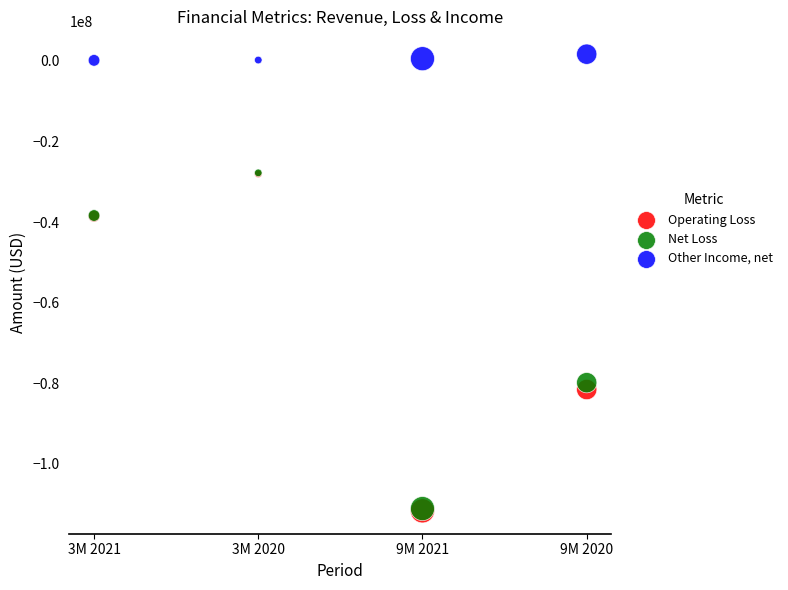

In the Net Loss series, what Y value is closest to -69450000?

-79875000